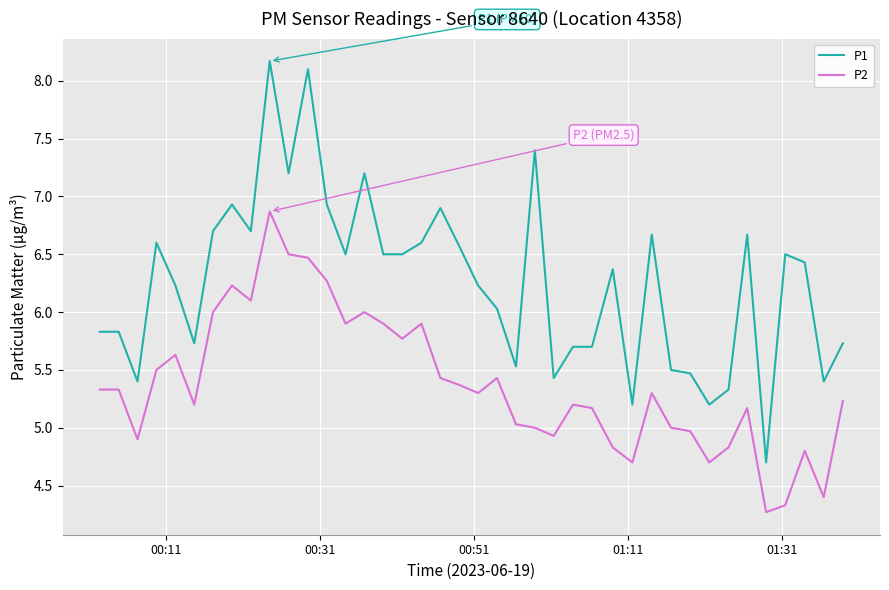

What is the maximum value for P2?

6.9